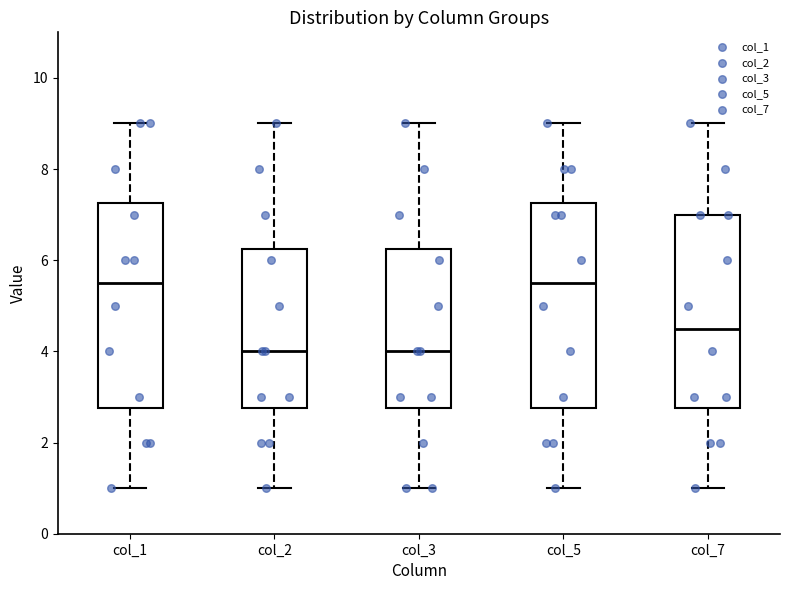

Where does the median line of the box for col_5 sit on the y-axis? The values are not printed on the chart, so give them approximately, as read against the axis.

5.6